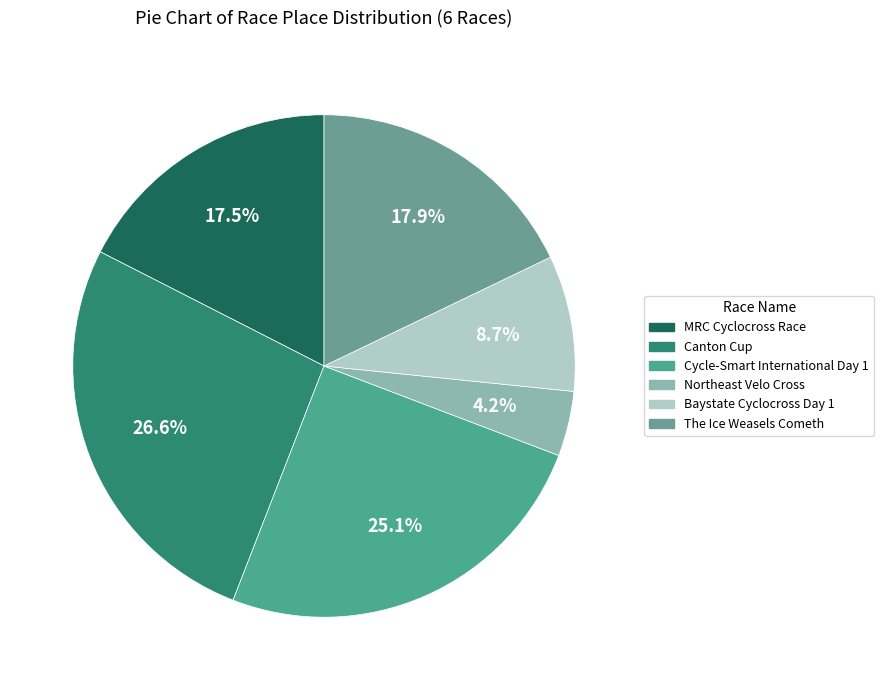

True or false: Northeast Velo Cross accounts for 4% of the total.

True